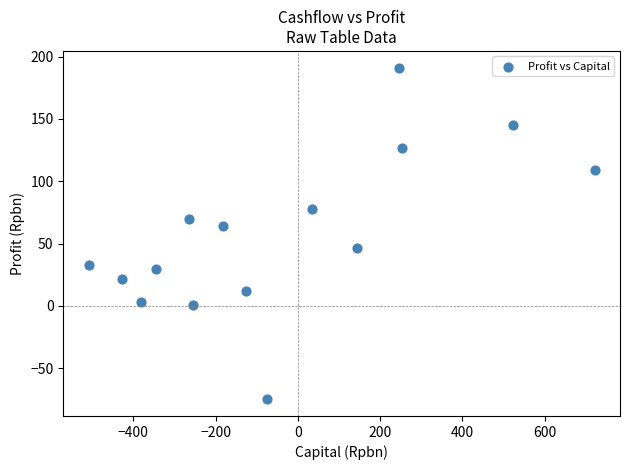

What Y value in the scatter plot is closest to 58?

64.0